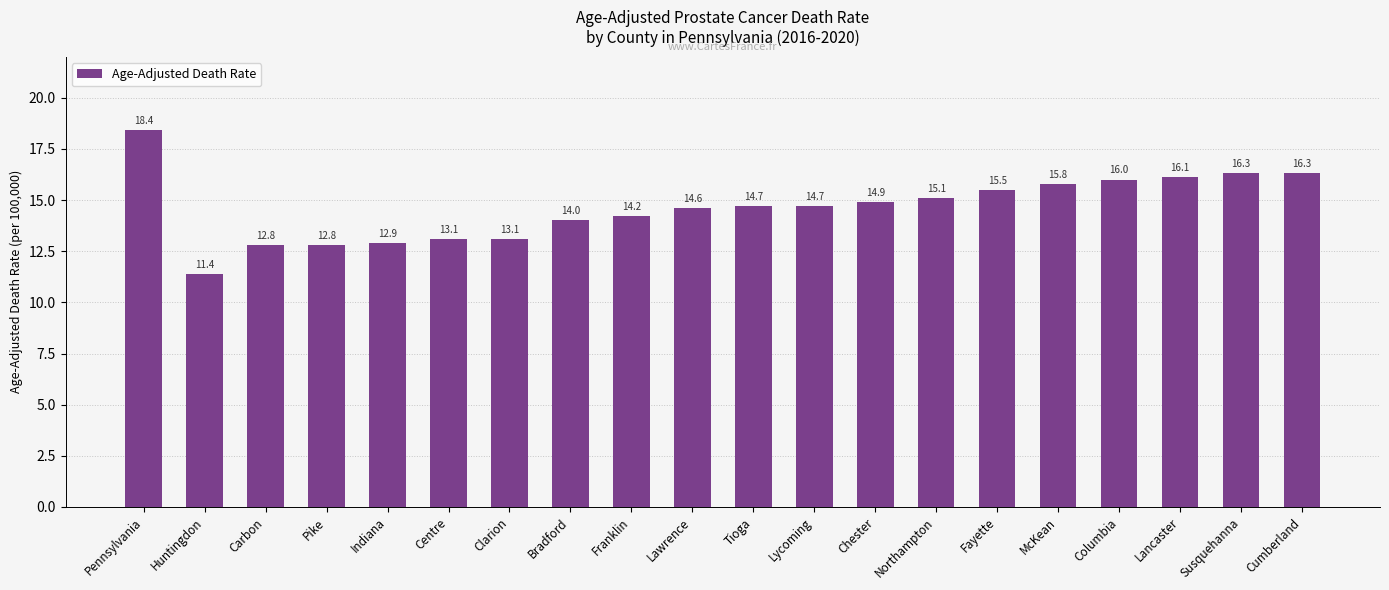

How many bars are there in total?

20